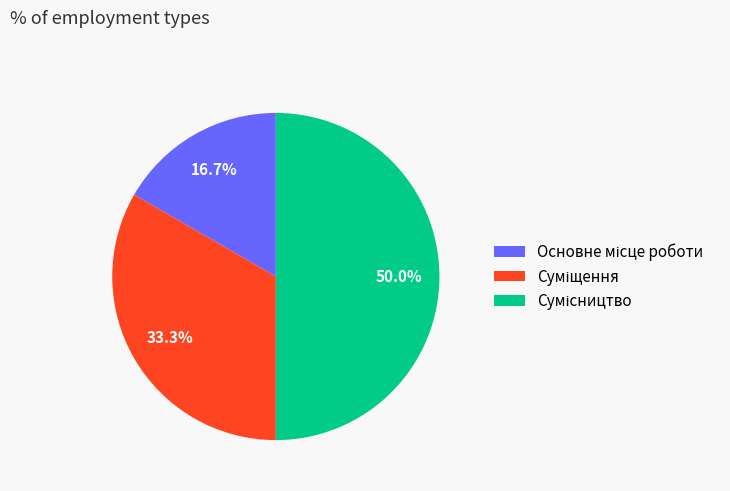

What is the ratio of the value at Сумісництво to the value at Основне місце роботи?

3.0